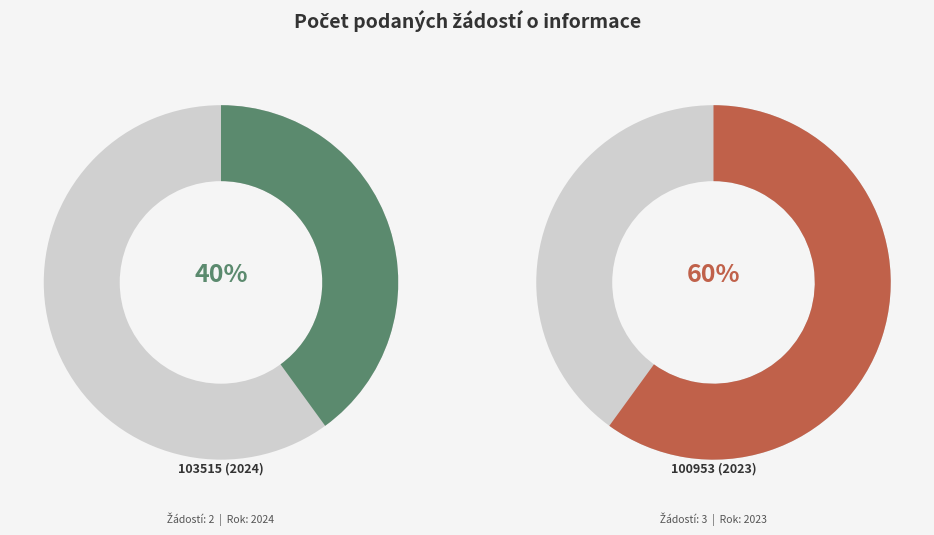

Count the number of slices in the pie.

2